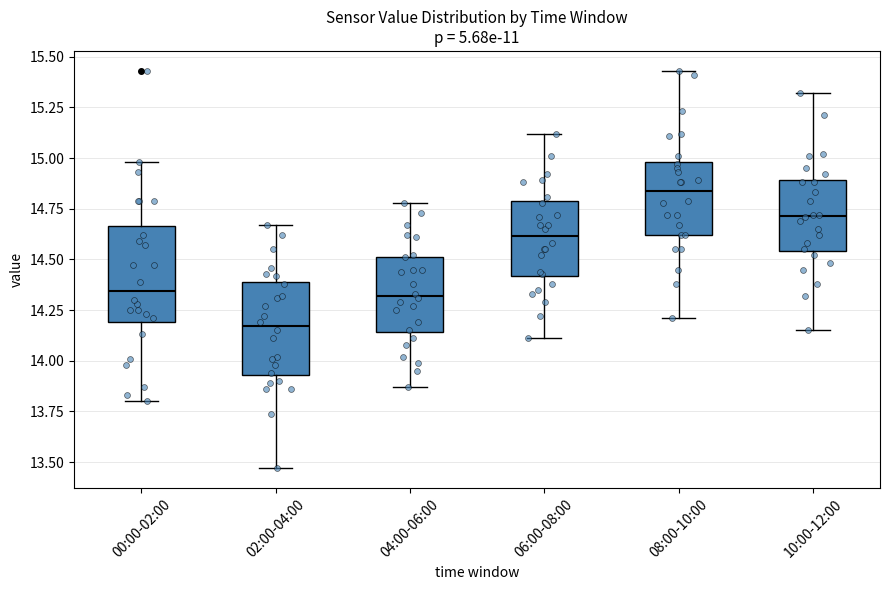

Reading left to right, transcribe this box plot: for each box, give where its median line is, the range the box spans, and where its two whiskers end, as read against the y-axis. The values are not printed on the chart, so give them approximately, as read against the axis.

00:00-02:00: median 14.35, box 14.20 to 14.65, whiskers 13.80 to 15.00
02:00-04:00: median 14.15, box 13.95 to 14.40, whiskers 13.45 to 14.65
04:00-06:00: median 14.30, box 14.15 to 14.50, whiskers 13.85 to 14.80
06:00-08:00: median 14.60, box 14.40 to 14.80, whiskers 14.10 to 15.10
08:00-10:00: median 14.85, box 14.60 to 15.00, whiskers 14.20 to 15.45
10:00-12:00: median 14.70, box 14.55 to 14.90, whiskers 14.15 to 15.30